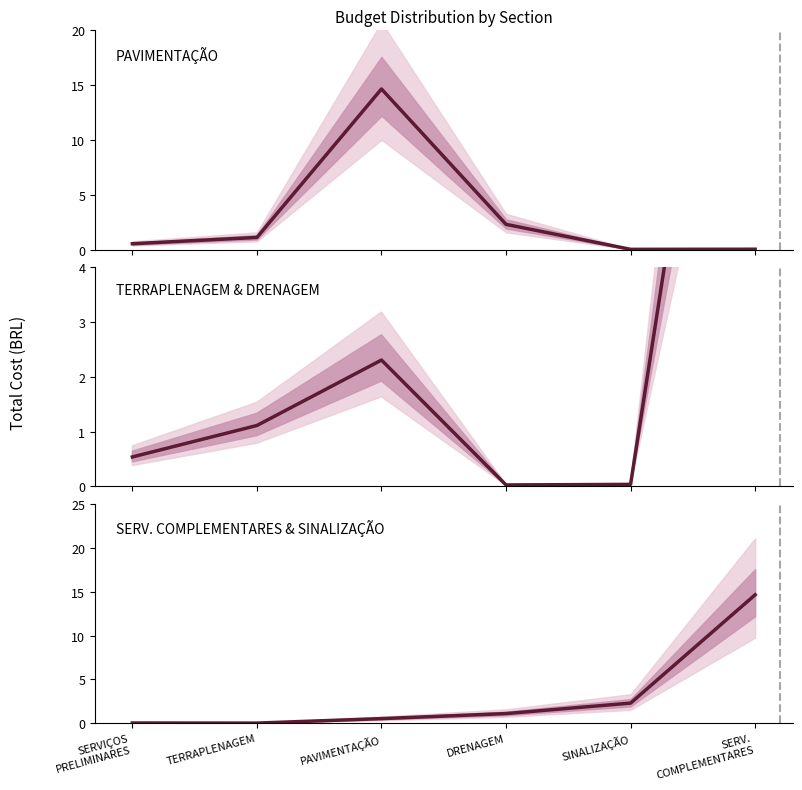

Is the value of TERRAPLENAGEM & DRENAGEM at PAVIMENTAÇÃO greater than the value of PAVIMENTAÇÃO at SINALIZAÇÃO?

Yes